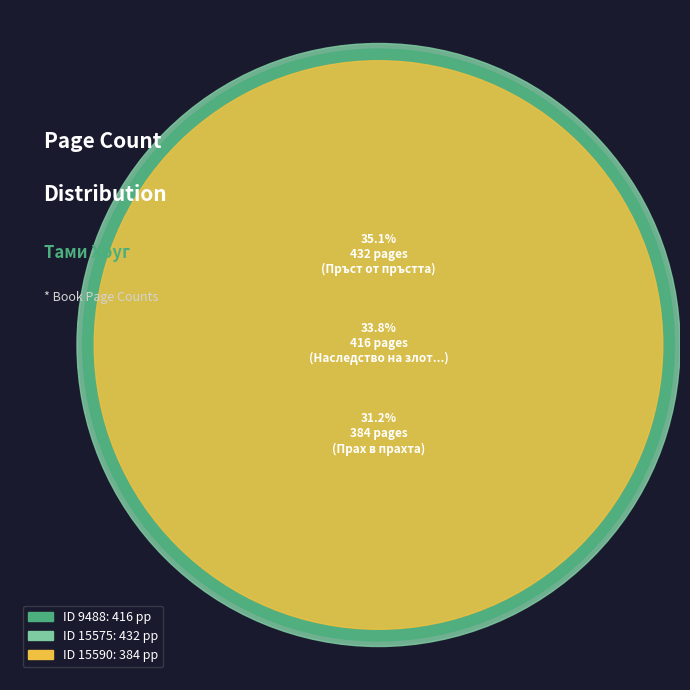

Which slice is the largest?

15575